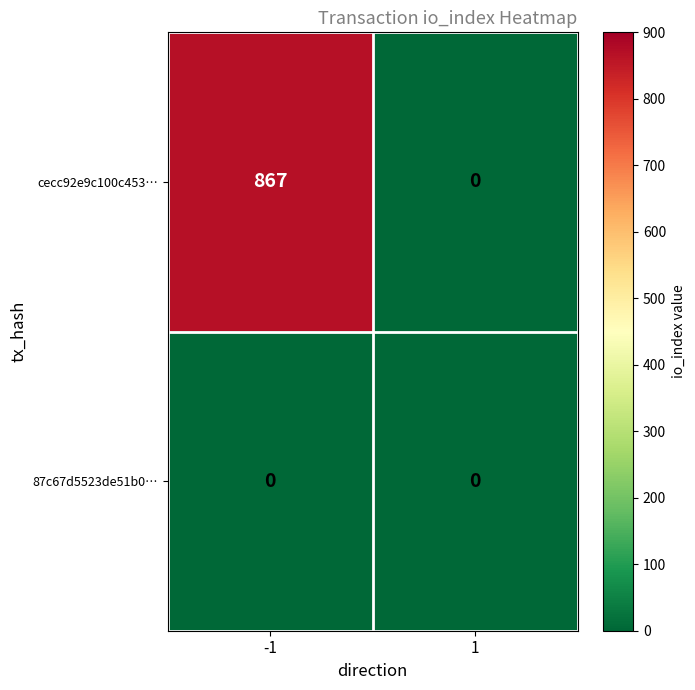

List the series in order of their peak value, highest first.

cecc92e9c100c453…, 87c67d5523de51b0…